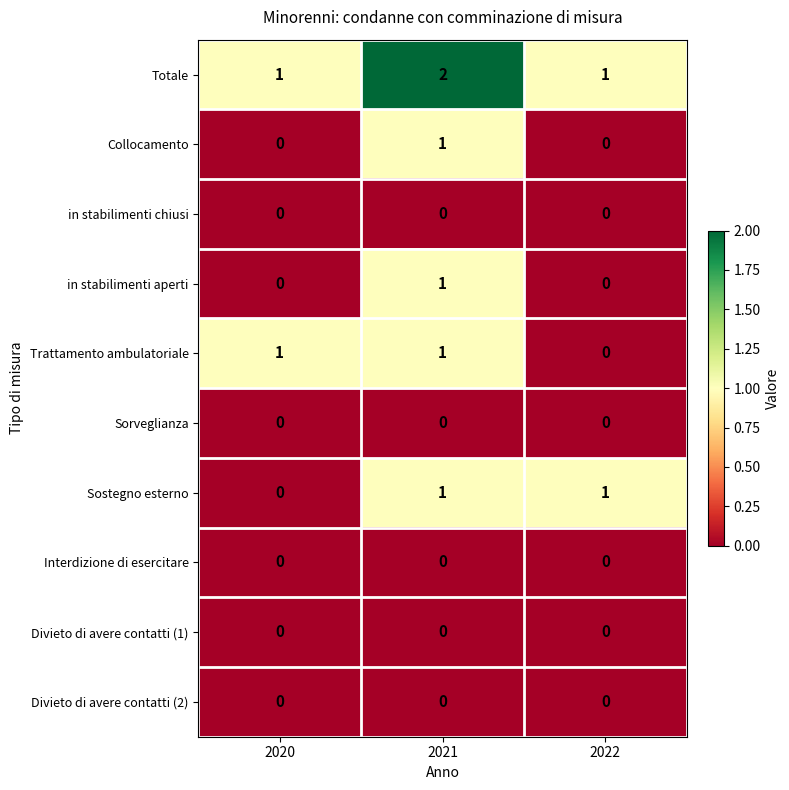

Reading left to right, transcribe all the data shown in this chart.

Totale: 2020=1	2021=2	2022=1
Collocamento: 2020=0	2021=1	2022=0
in stabilimenti chiusi: 2020=0	2021=0	2022=0
in stabilimenti aperti: 2020=0	2021=1	2022=0
Trattamento ambulatoriale: 2020=1	2021=1	2022=0
Sorveglianza: 2020=0	2021=0	2022=0
Sostegno esterno: 2020=0	2021=1	2022=1
Interdizione di esercitare: 2020=0	2021=0	2022=0
Divieto di avere contatti (1): 2020=0	2021=0	2022=0
Divieto di avere contatti (2): 2020=0	2021=0	2022=0